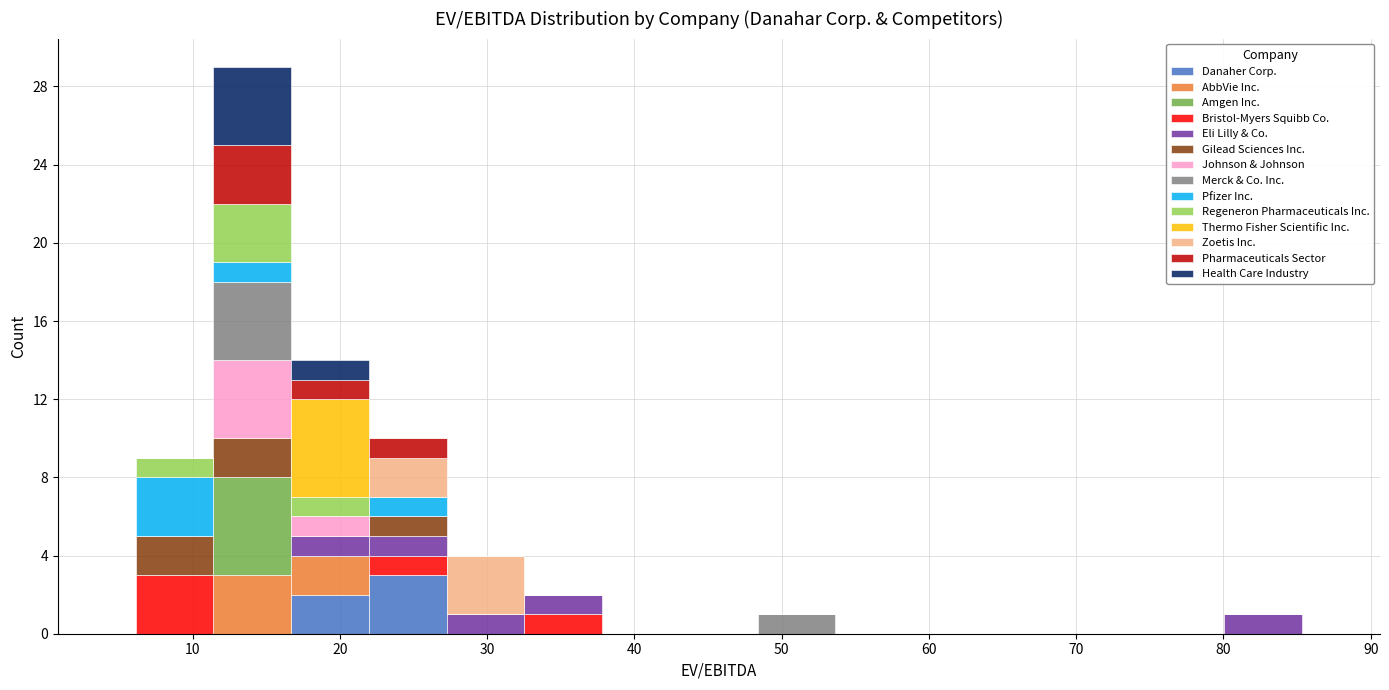

What is the total height of the stacked bar covering 80 to 85 on the x-axis? Neither the bar edges nor the heights are printed on the chart, so give them approximately, as read against the axes.

1